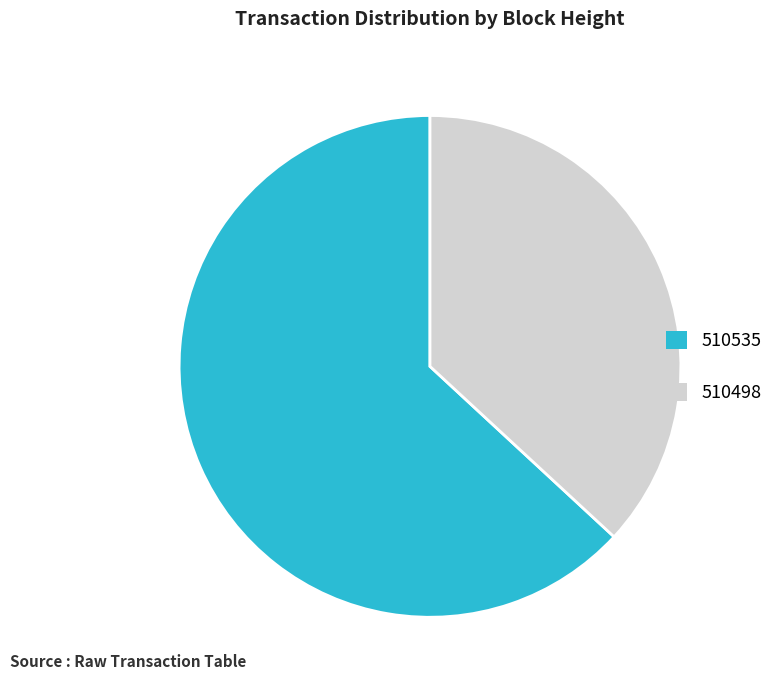

Is it true that 510535 is 63% of the pie?

True